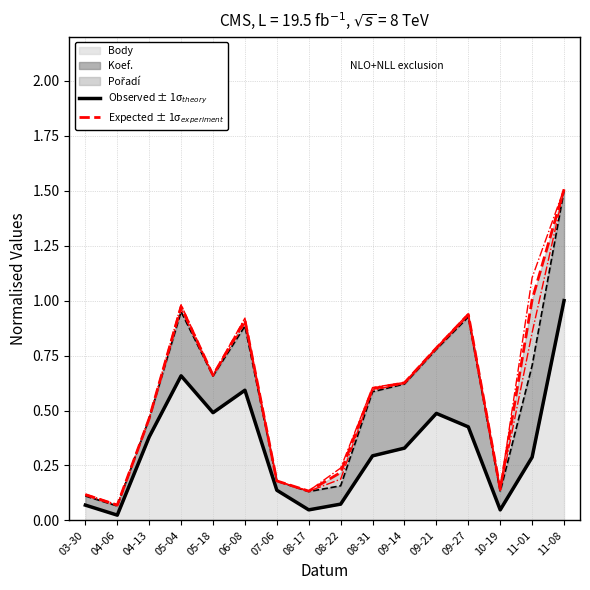

Reading left to right, extract all data points from this chart.

Observed ± 1σ$_{theory}$: 03-30=0.1	04-06=0.0	04-13=0.4	05-04=0.7	05-18=0.5	06-08=0.6	07-06=0.1	08-17=0.0	08-22=0.1	08-31=0.3	09-14=0.3	09-21=0.5	09-27=0.4	10-19=0.0	11-01=0.3	11-08=1.0
Expected ± 1σ$_{experiment}$: 03-30=0.1	04-06=0.1	04-13=0.5	05-04=1.0	05-18=0.7	06-08=0.9	07-06=0.2	08-17=0.1	08-22=0.2	08-31=0.6	09-14=0.6	09-21=0.8	09-27=0.9	10-19=0.1	11-01=1.0	11-08=1.5